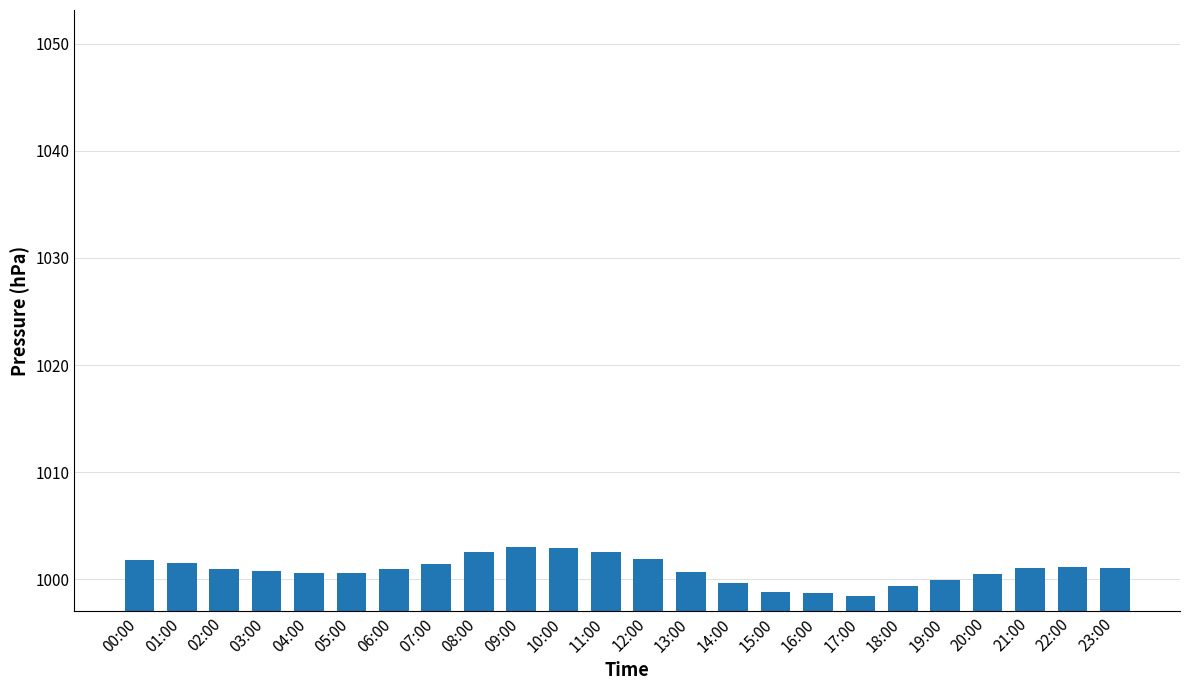

What is the greatest value displayed?

1003.0